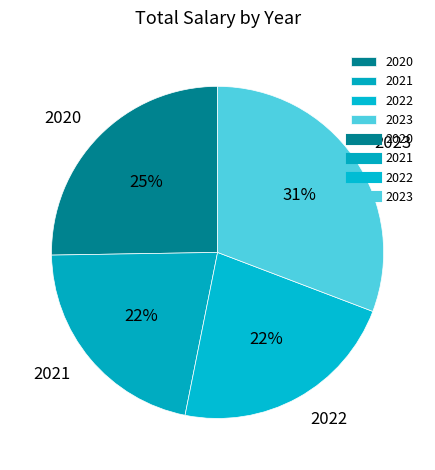

Combined, do 2022 and 2023 account for over 50%?

Yes